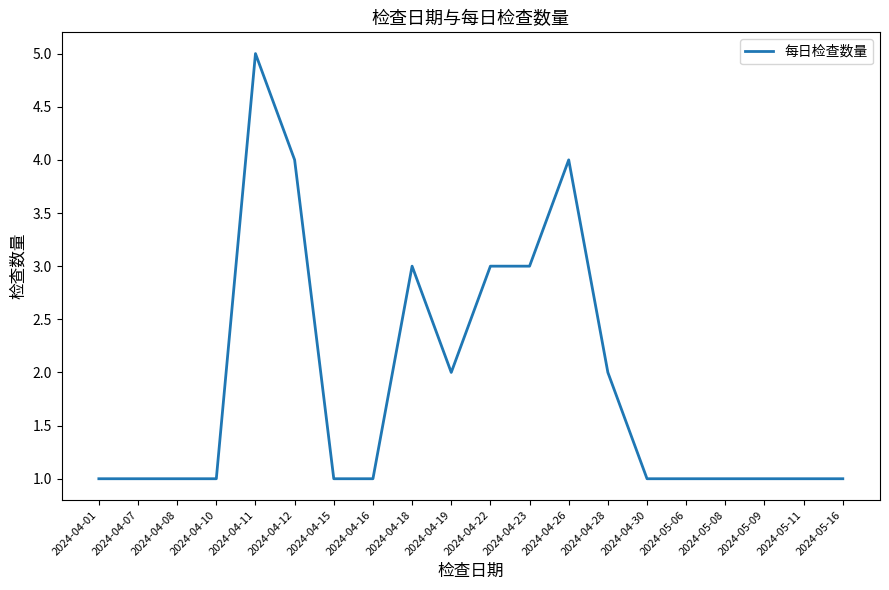

True or false: the data shows 2 at 2024-05-11.

False